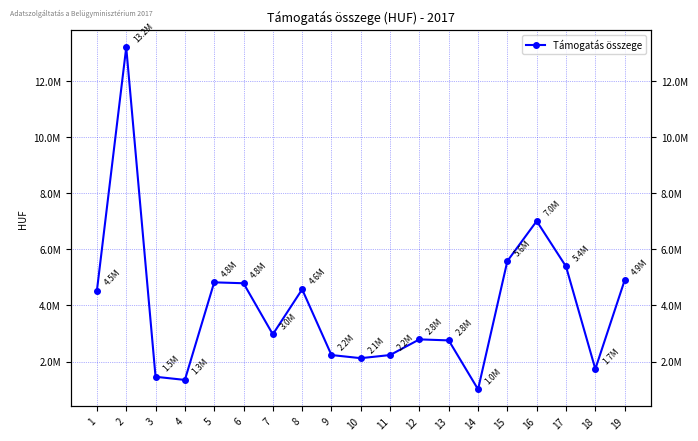

Rank the categories by value from lowest to highest.

14, 4, 3, 18, 10, 9, 11, 13, 12, 7, 1, 8, 6, 5, 19, 17, 15, 16, 2